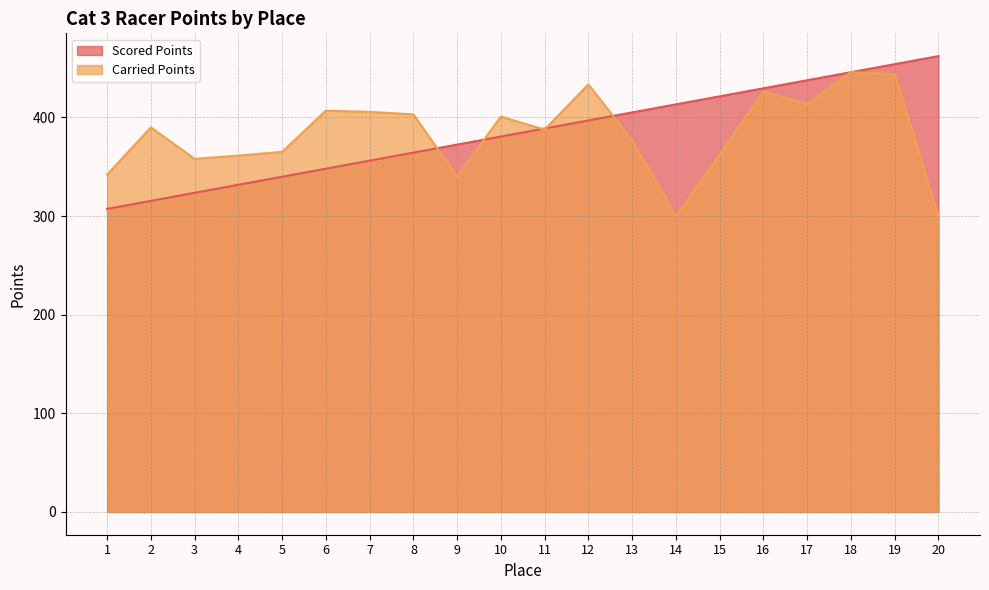

Reading left to right, what are all the values shown in this chart?

Scored Points: 307.2	315.4	323.5	331.7	339.8	348.0	356.1	364.3	372.4	380.6	388.7	396.9	405.0	413.2	421.4	429.5	437.7	445.8	454.0	462.1
Carried Points: 341.9	389.9	358.0	361.3	365.0	406.8	405.6	403.1	339.9	400.8	387.6	433.4	376.8	300.0	362.2	426.3	413.5	445.9	443.9	300.0